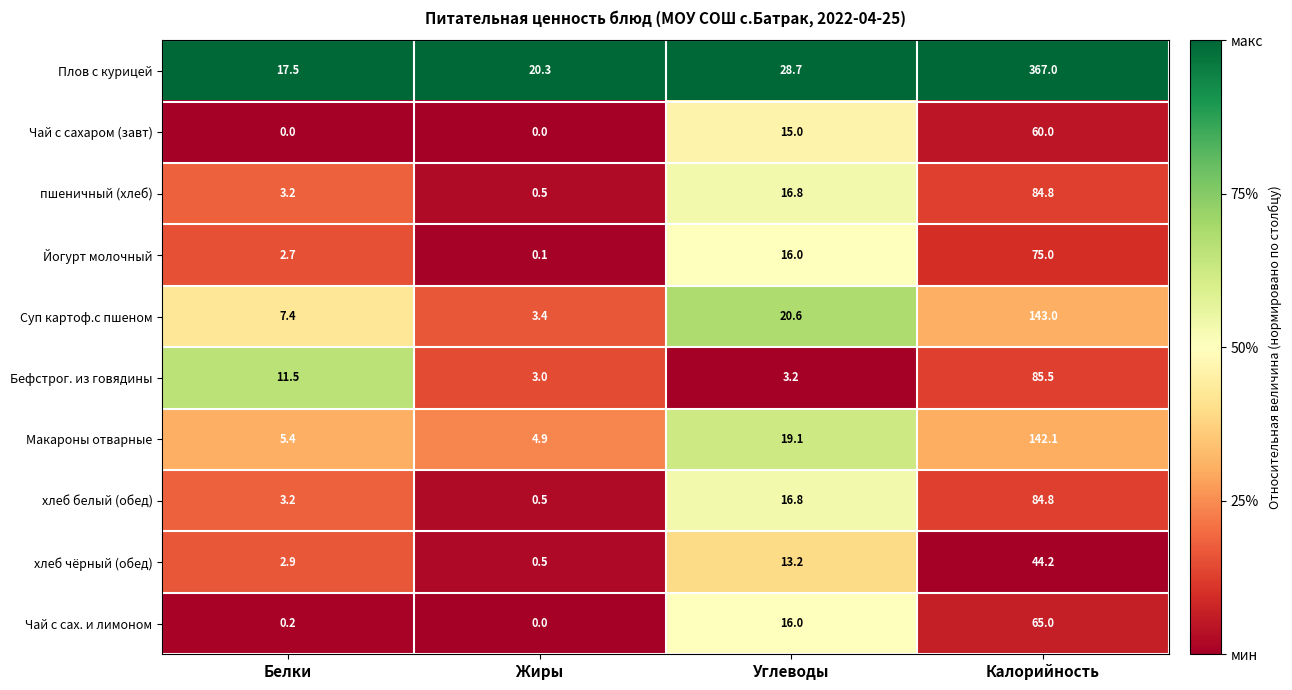

What is the difference between the highest and lowest values at Белки?

17.5